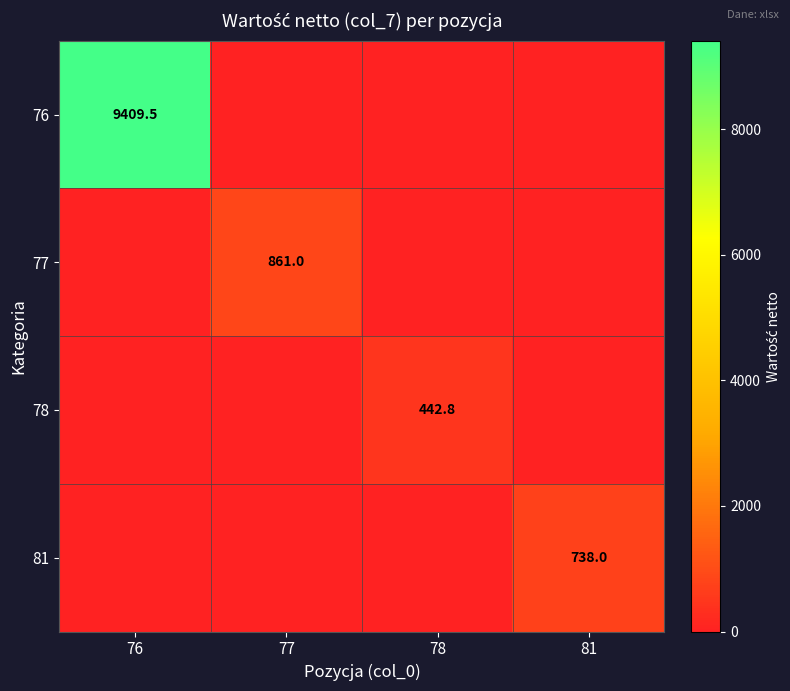

What is the highest value of the 77 series?

861.0